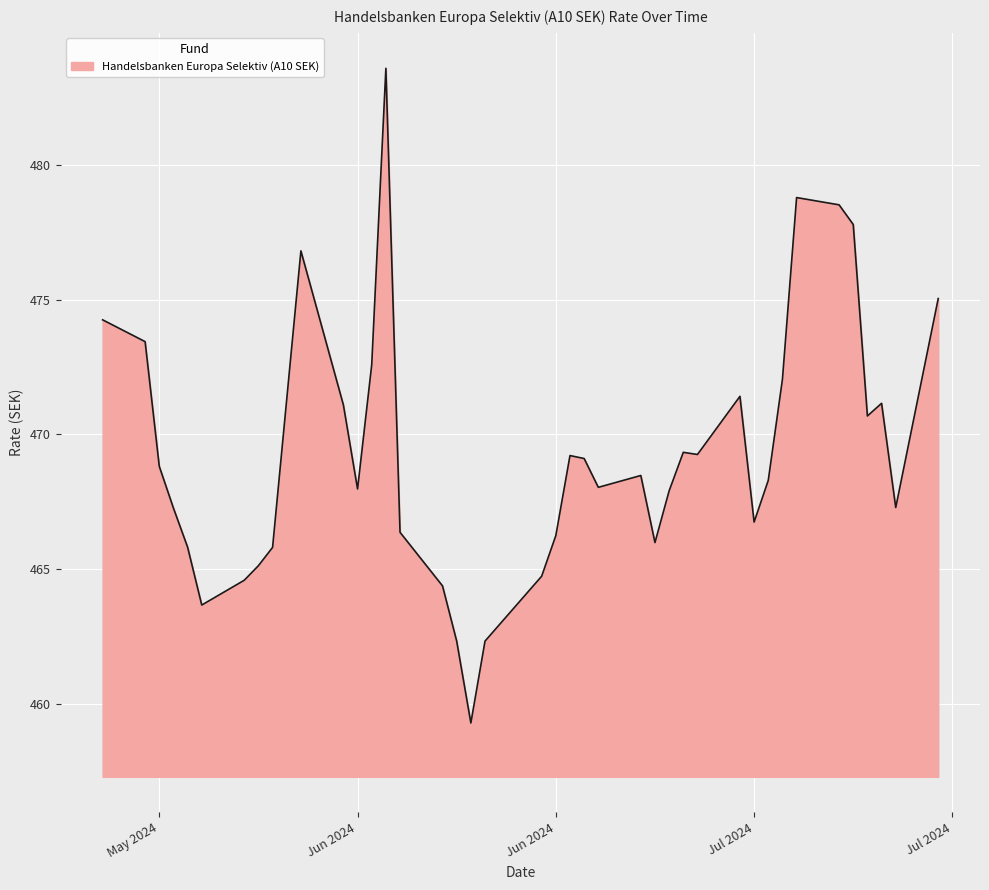

What is the minimum value shown in the chart?

459.3